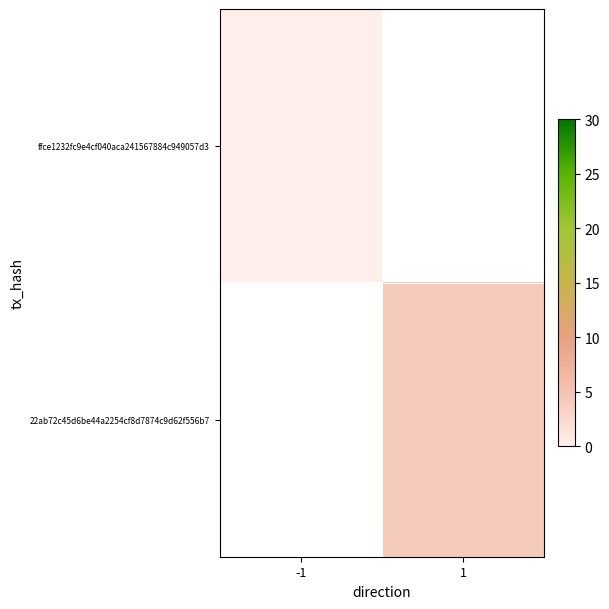

Which has a higher value, -1 or 1?

1